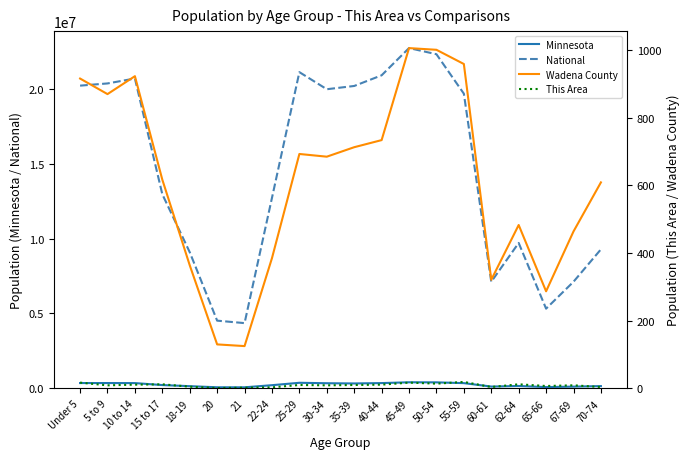

What is the minimum value for National?

4354294